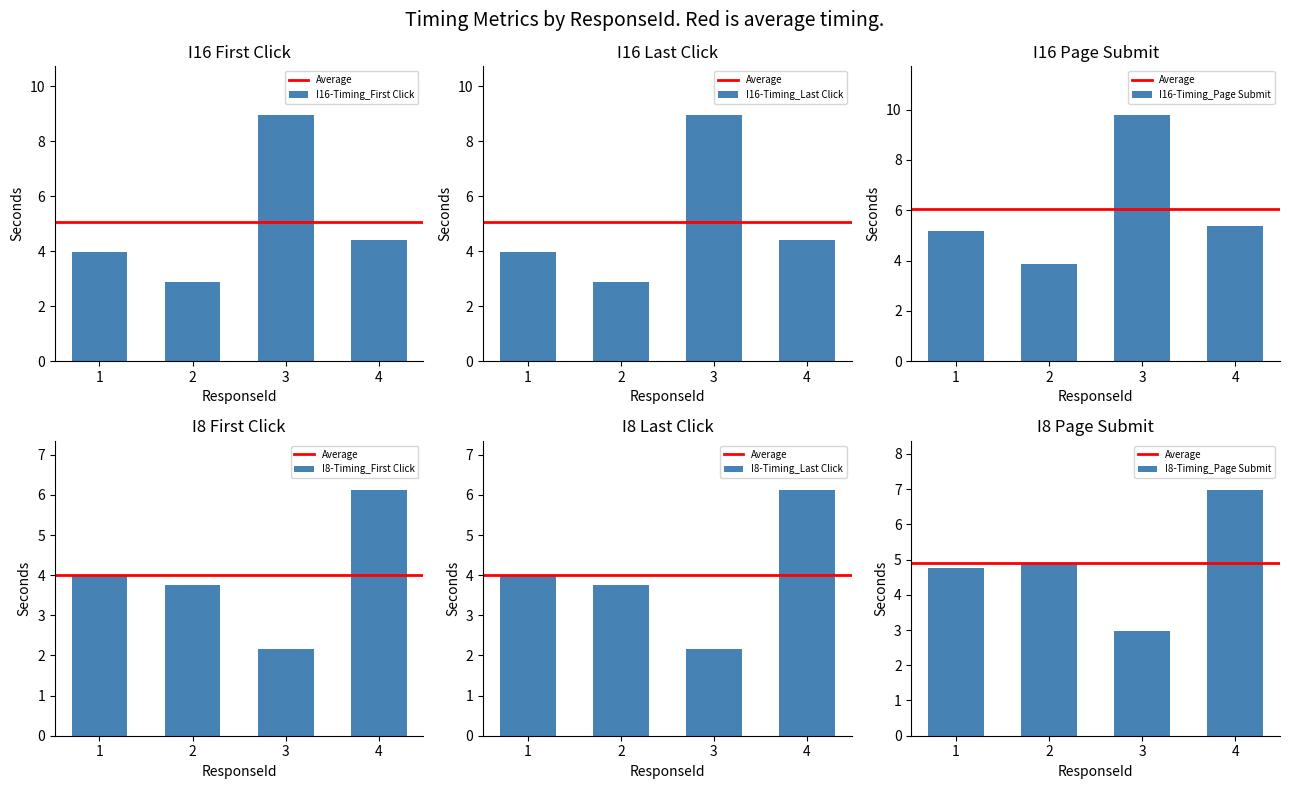

Reading left to right, extract all data points from this chart.

I16-Timing_First Click: 1=4.0	2=2.9	3=8.9	4=4.4
I16-Timing_Last Click: 1=4.0	2=2.9	3=8.9	4=4.4
I16-Timing_Page Submit: 1=5.2	2=3.9	3=9.8	4=5.4
I8-Timing_First Click: 1=4.0	2=3.7	3=2.2	4=6.1
I8-Timing_Last Click: 1=4.0	2=3.7	3=2.2	4=6.1
I8-Timing_Page Submit: 1=4.8	2=4.9	3=3.0	4=7.0